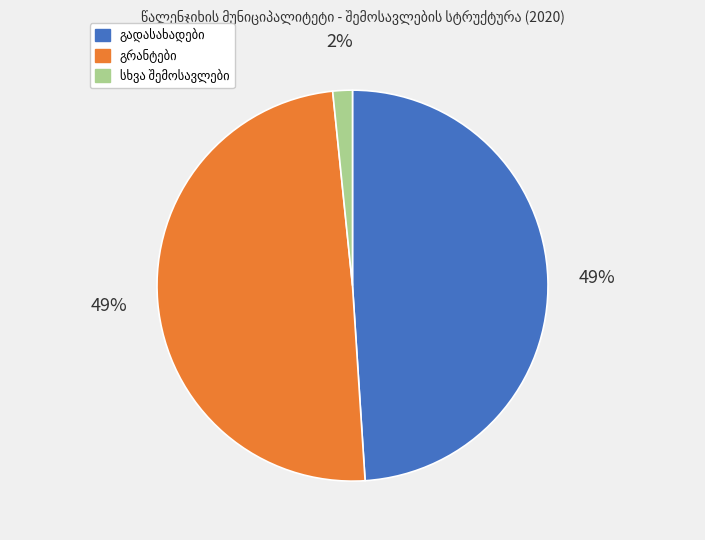

Is there any slice that represents more than half of the pie?

No